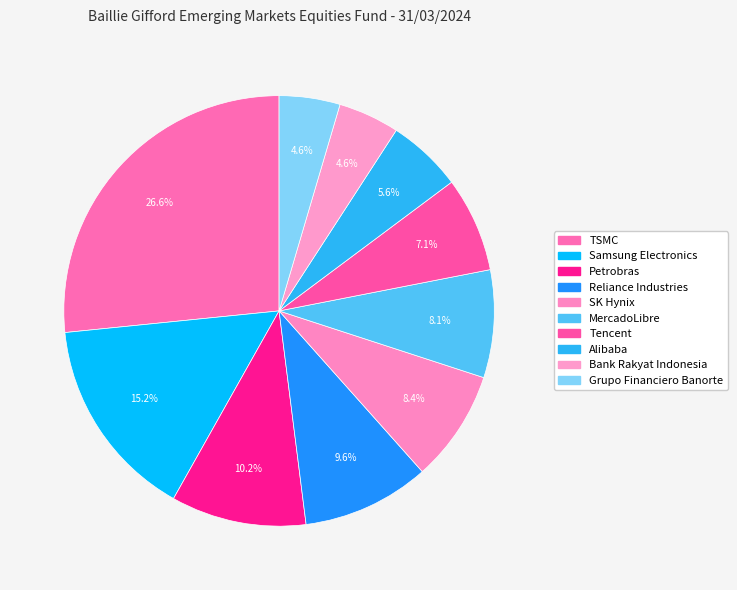

How many slices are in this pie chart?

10